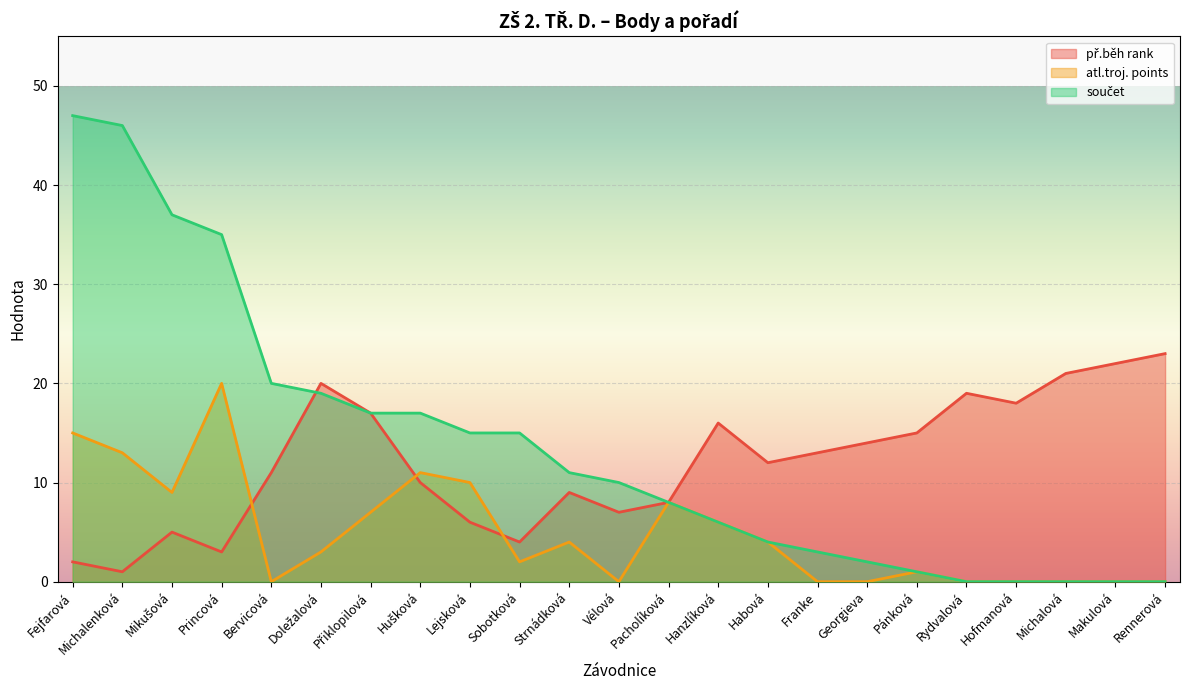

Rank the series by their average value, from highest to lowest.

součet, př.běh rank, atl.troj. points